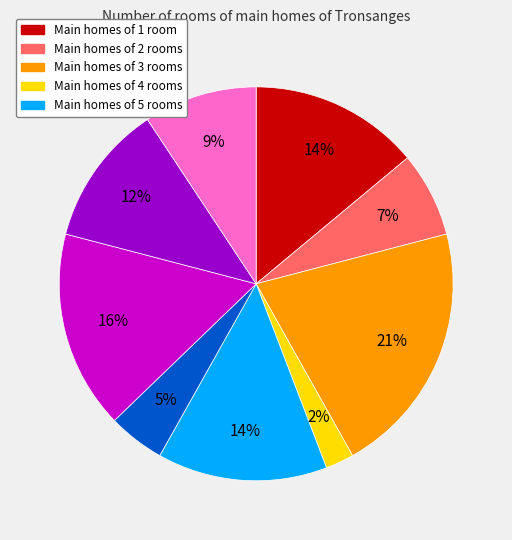

Is there any slice that represents more than half of the pie?

No